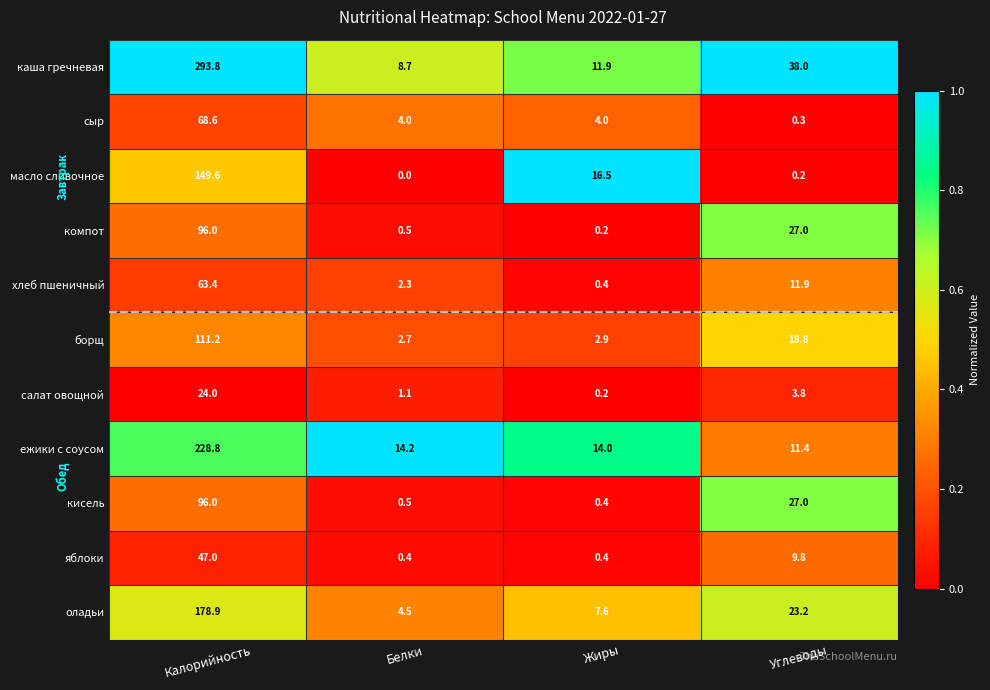

Rank the categories by масло сливочное value from lowest to highest.

Белки, Углеводы, Жиры, Калорийность